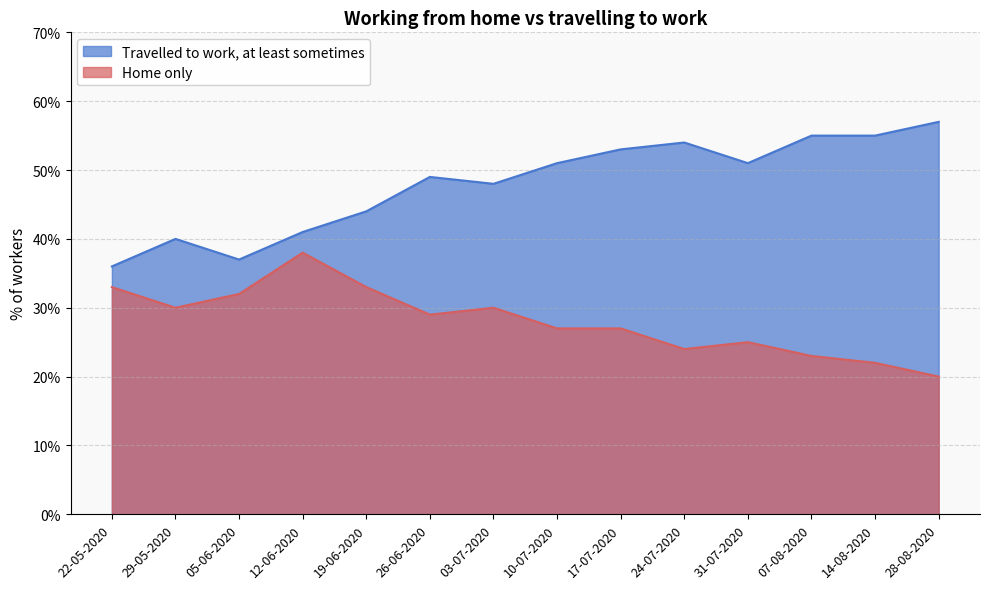

What is the difference between the highest and lowest values at 14-08-2020?

33